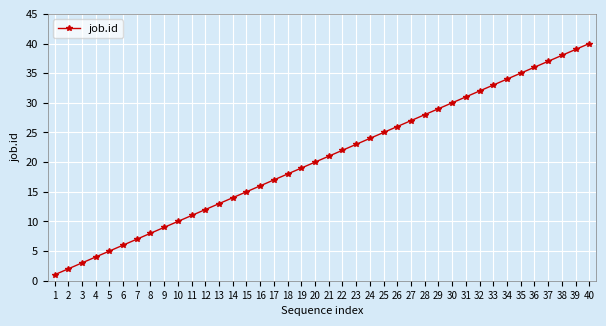

Does the chart have visible grid lines?

Yes